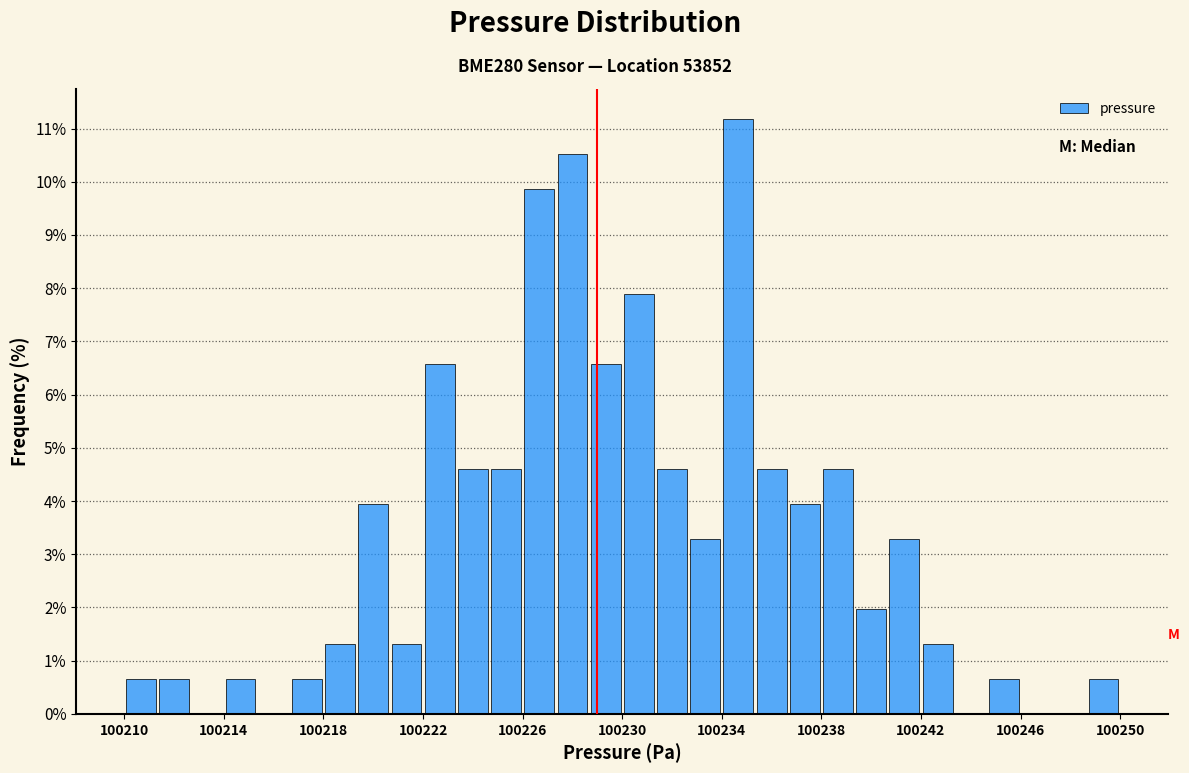

Around what value on the x-axis is the tallest bar? Give the approximate position of its centre, as read against the axis.

100234.5